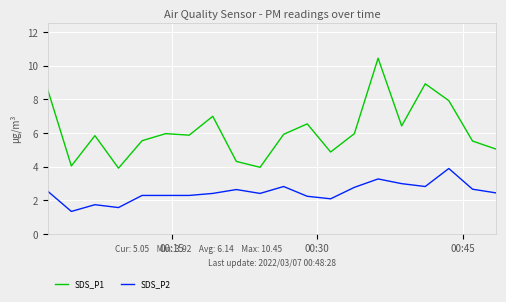

Does the chart have visible grid lines?

Yes